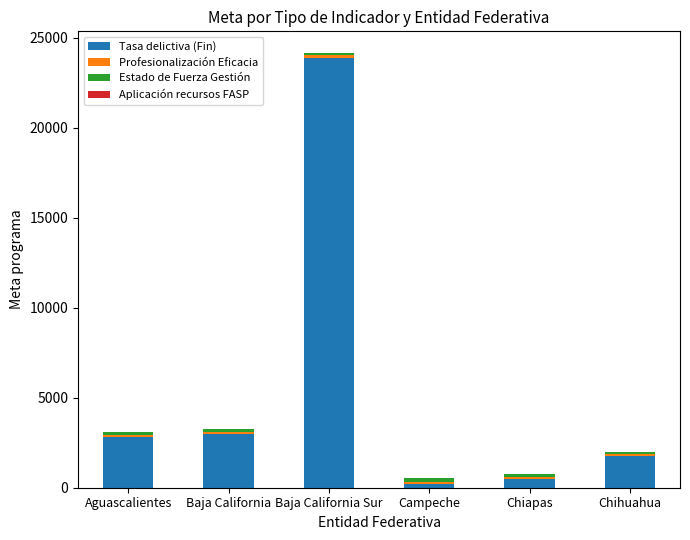

At which category is the sum across all series the highest?

Baja California Sur